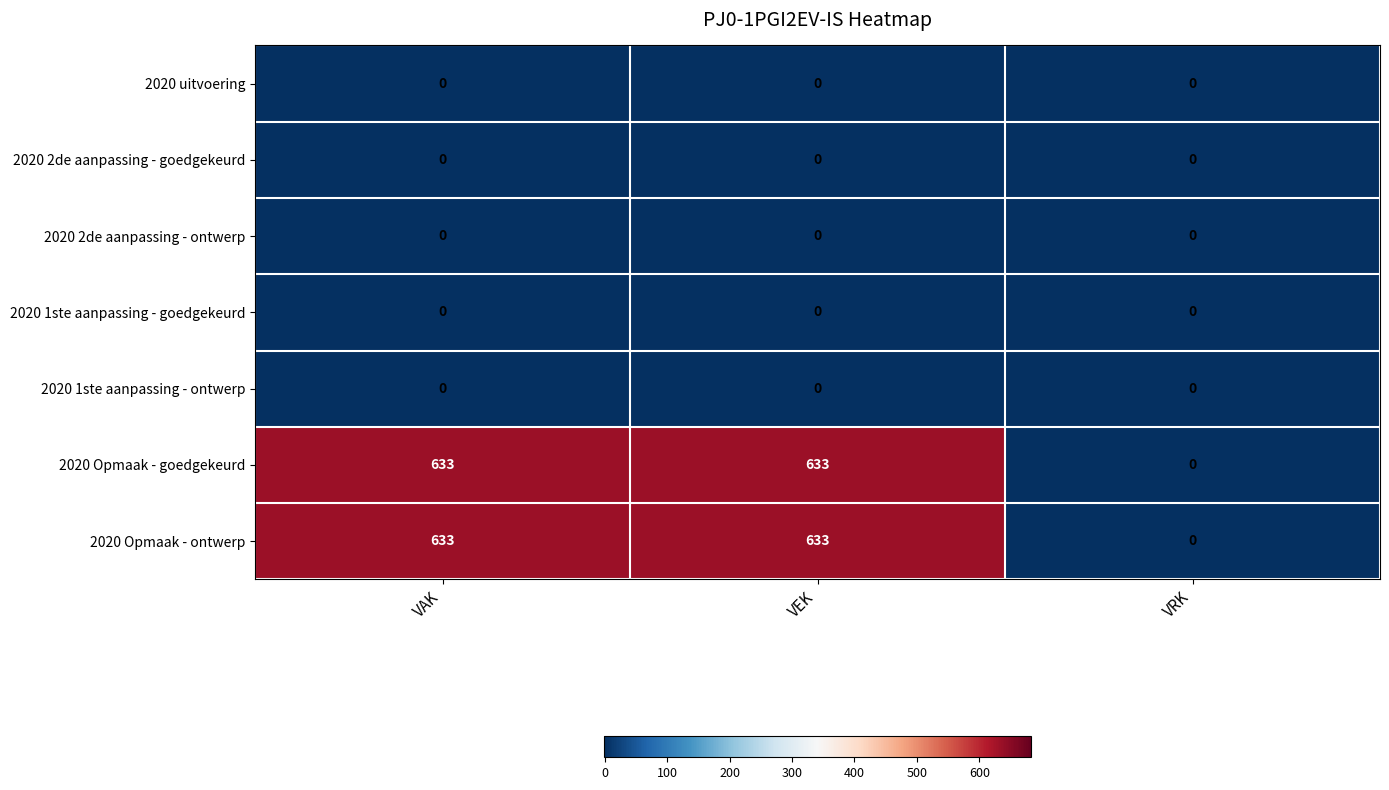

Count the number of categories in the chart.

3